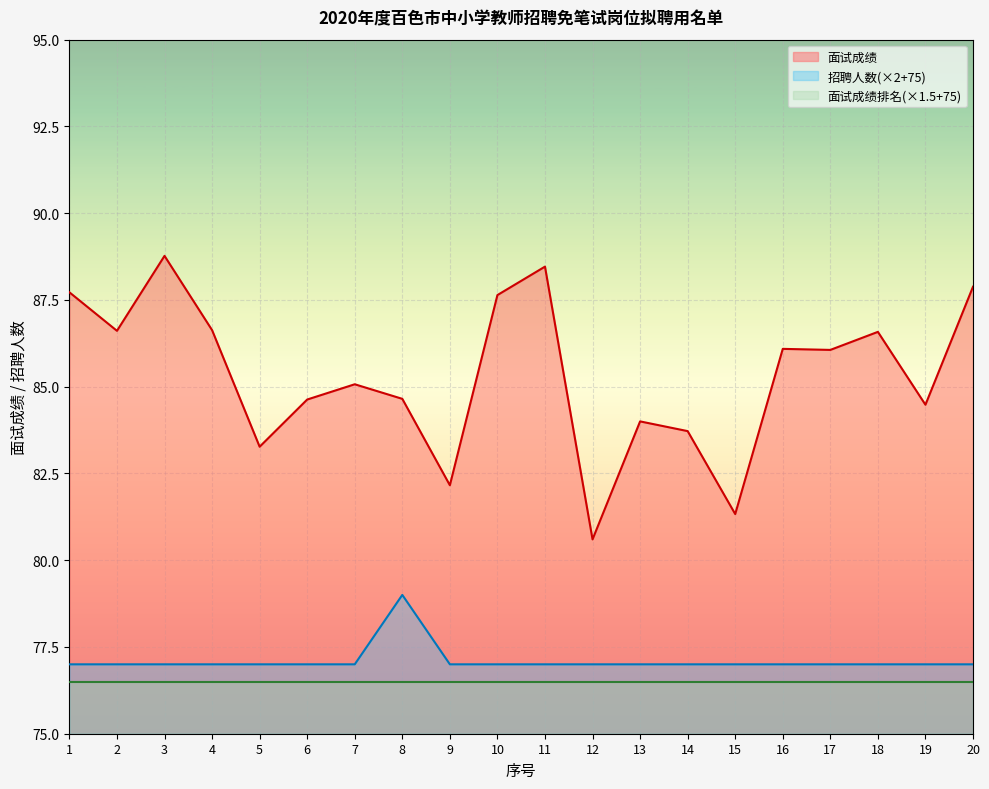

Which series has the largest total across all categories?

面试成绩